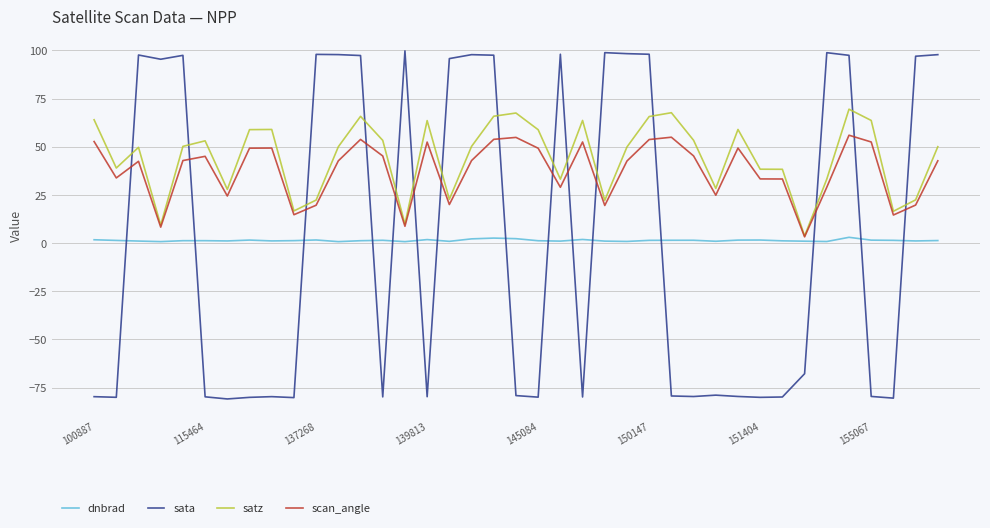

List the series in order of their peak value, highest first.

sata, satz, scan_angle, dnbrad